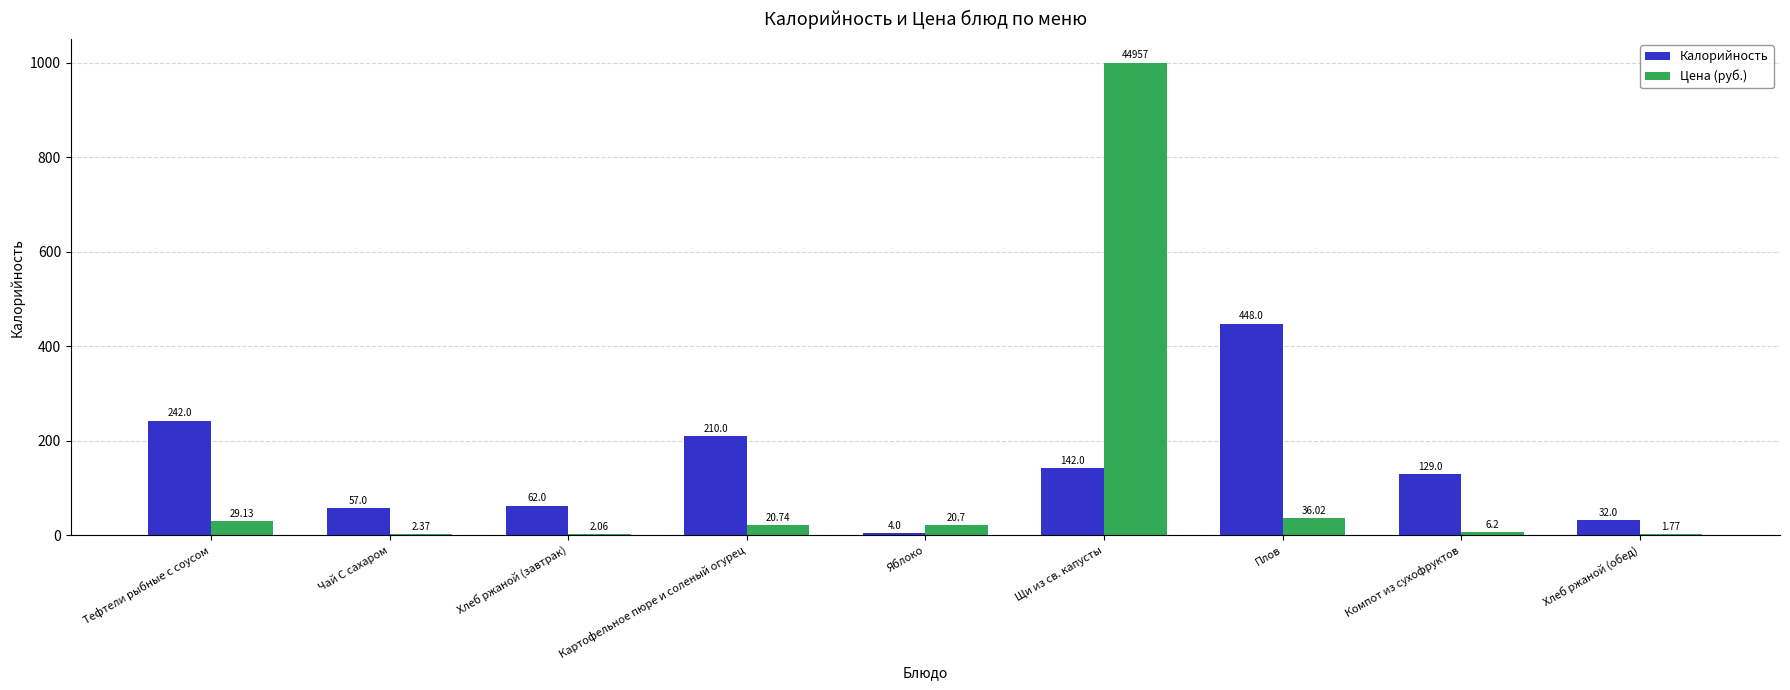

What is the spread (max minus min) of values at Щи из св. капусты?

858.0